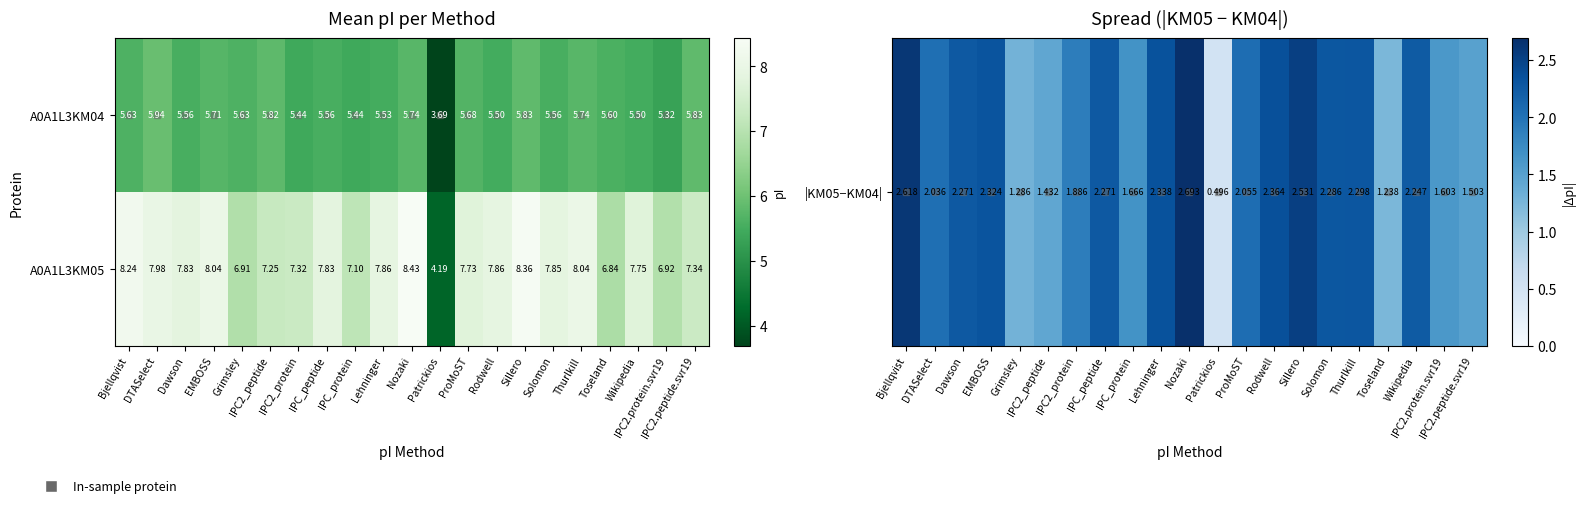

How many series are shown in this chart?

2